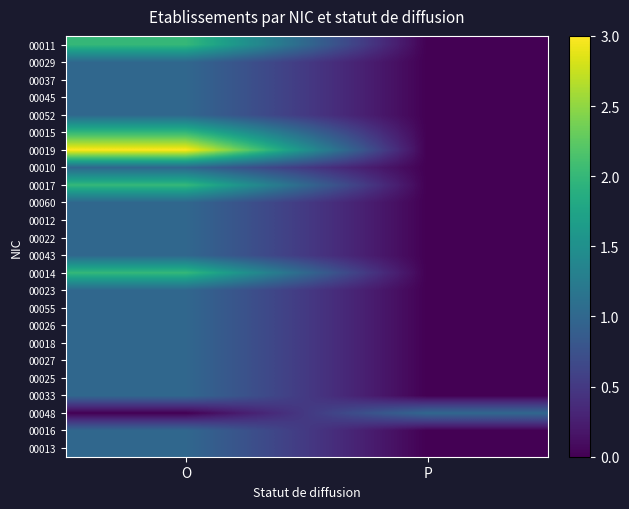

Reading left to right, extract all data points from this chart.

00011: O=2	P=0
00029: O=1	P=0
00037: O=1	P=0
00045: O=1	P=0
00052: O=1	P=0
00015: O=2	P=0
00019: O=3	P=0
00010: O=1	P=0
00017: O=2	P=0
00060: O=1	P=0
00012: O=1	P=0
00022: O=1	P=0
00043: O=1	P=0
00014: O=2	P=0
00023: O=1	P=0
00055: O=1	P=0
00026: O=1	P=0
00018: O=1	P=0
00027: O=1	P=0
00025: O=1	P=0
00033: O=1	P=0
00048: O=0	P=1
00016: O=1	P=0
00013: O=1	P=0